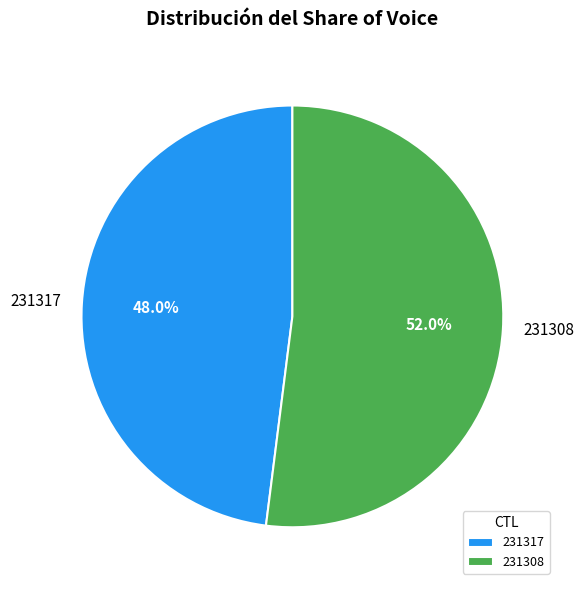

Does 231317 represent more than half of the total?

No